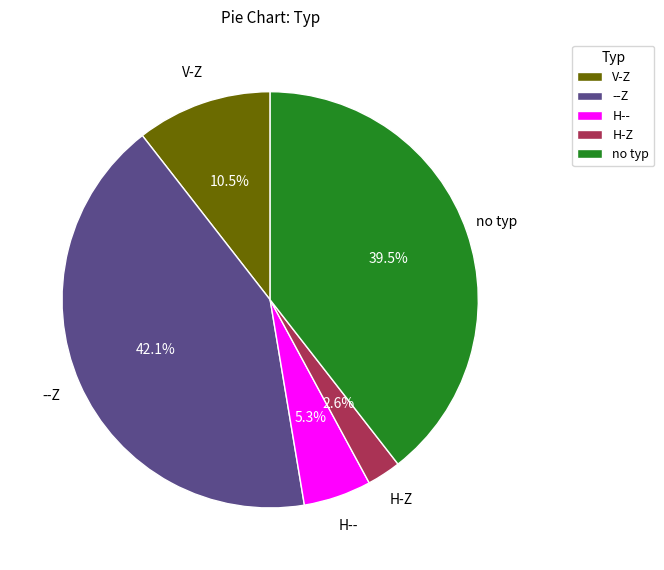

Which has a higher value, V-Z or --Z?

--Z